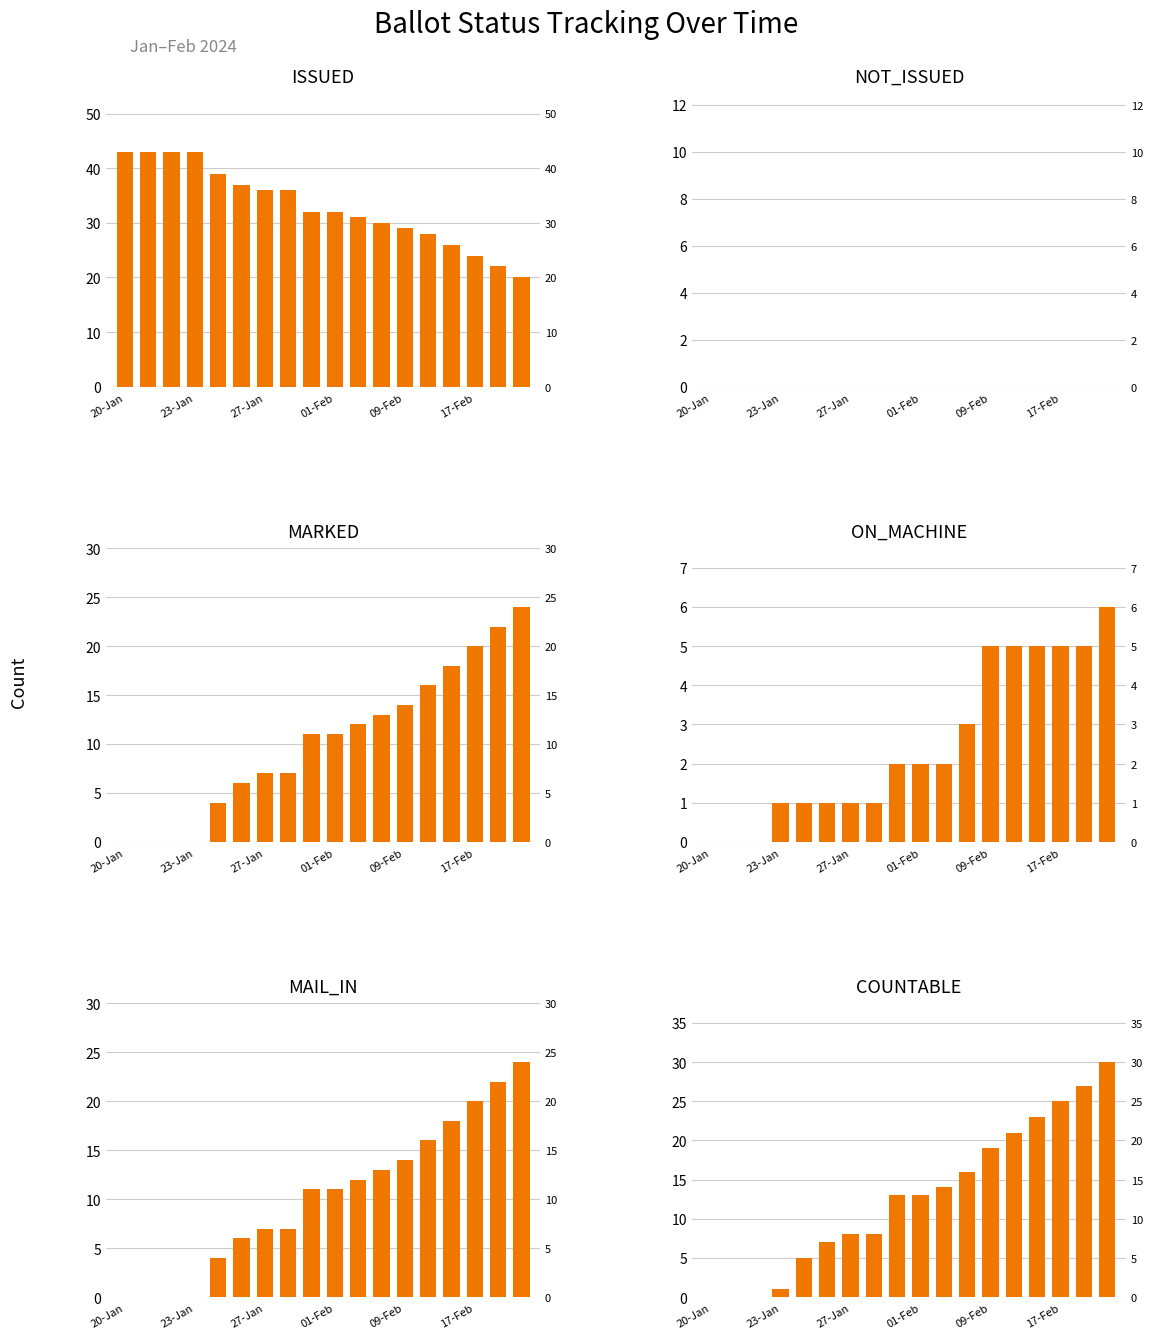

At which label does ON_MACHINE reach its minimum?

20-Jan